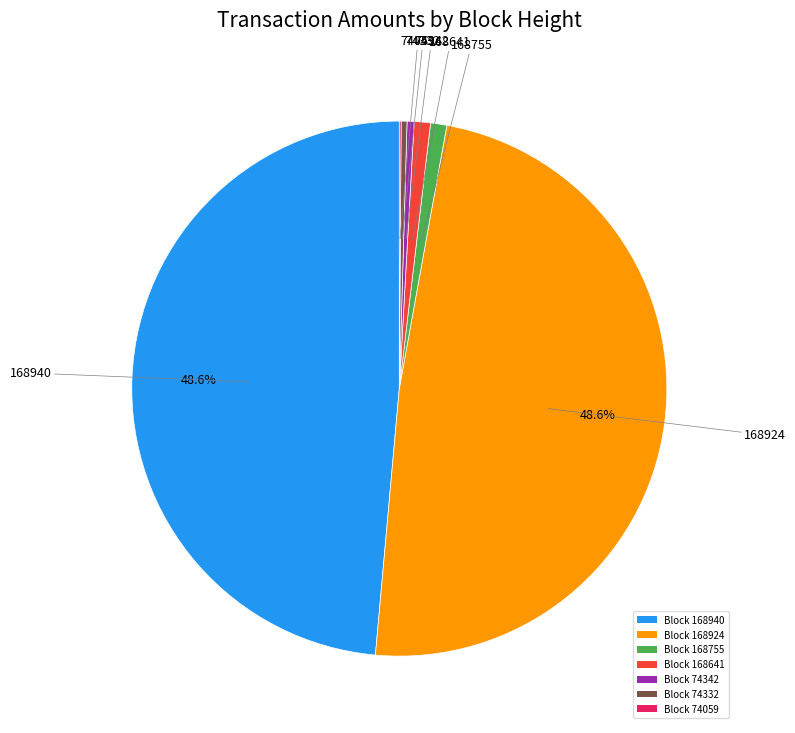

Is there a majority slice in this chart?

No